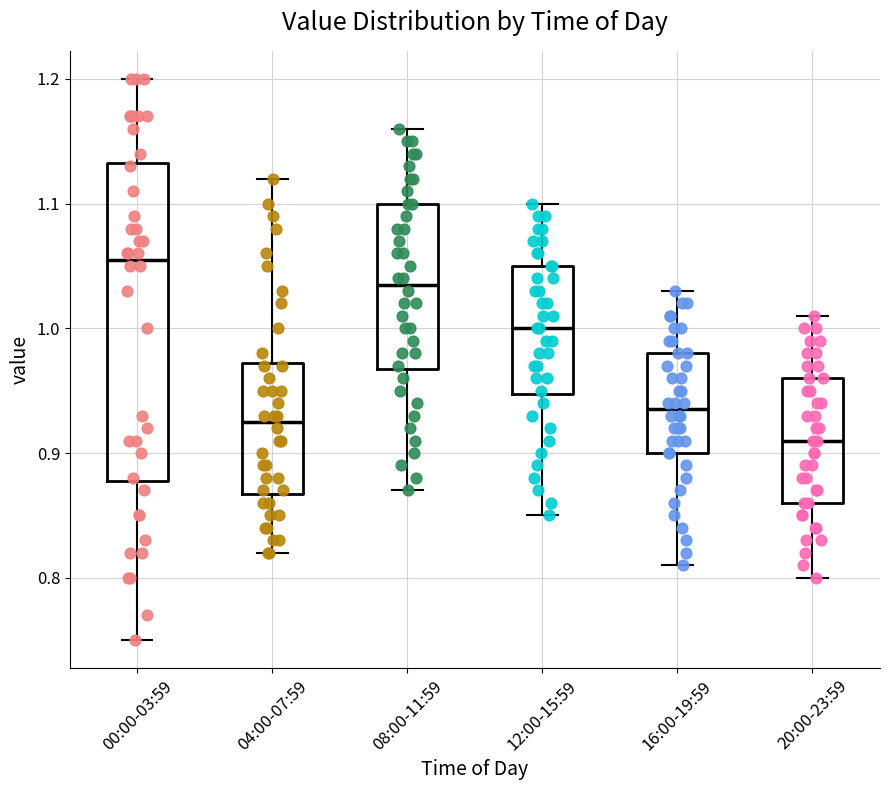

Reading left to right, read every box against the y-axis: the position of its median line, the range the box covers, and the ends of its whiskers. The values are not printed on the chart, so give them approximately, as read against the axis.

00:00-03:59: median 1.06, box 0.88 to 1.13, whiskers 0.75 to 1.20
04:00-07:59: median 0.93, box 0.87 to 0.97, whiskers 0.82 to 1.12
08:00-11:59: median 1.04, box 0.97 to 1.10, whiskers 0.87 to 1.16
12:00-15:59: median 1.00, box 0.95 to 1.05, whiskers 0.85 to 1.10
16:00-19:59: median 0.94, box 0.90 to 0.98, whiskers 0.81 to 1.03
20:00-23:59: median 0.91, box 0.86 to 0.96, whiskers 0.80 to 1.01